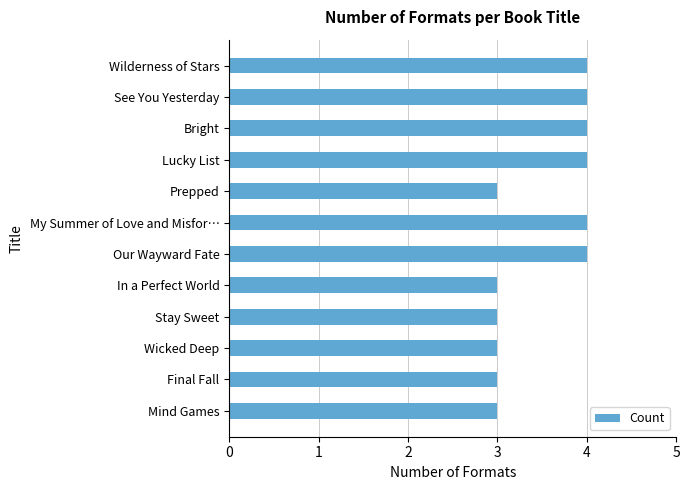

The value at Wicked Deep is 3. True or false?

True